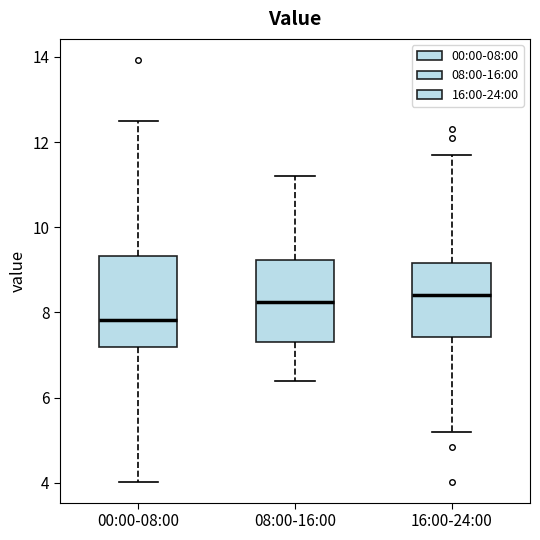

Where is the lower edge of the box for 16:00-24:00 on the y-axis? The values are not printed on the chart, so give them approximately, as read against the axis.

7.4